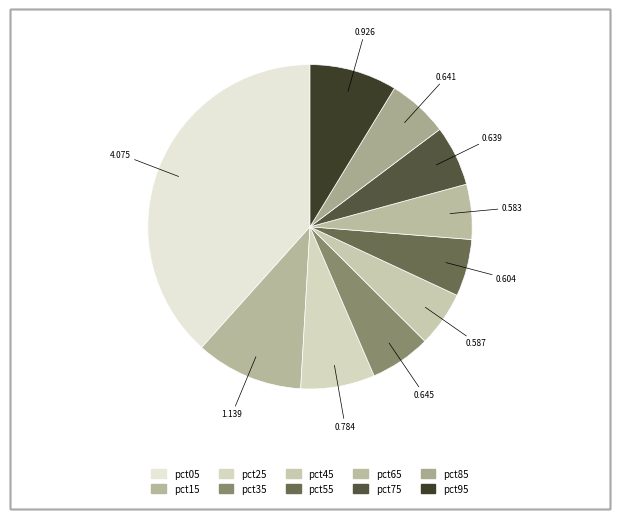

Is there a majority slice in this chart?

No